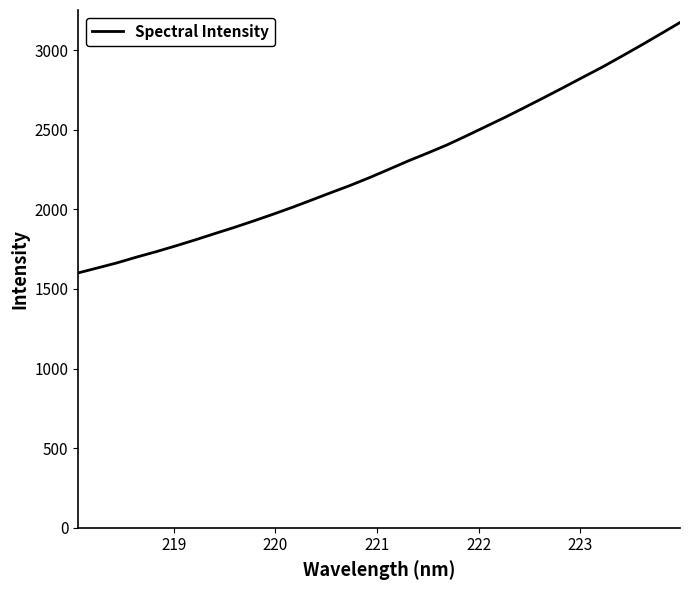

What is the minimum value shown in the chart?

1601.1